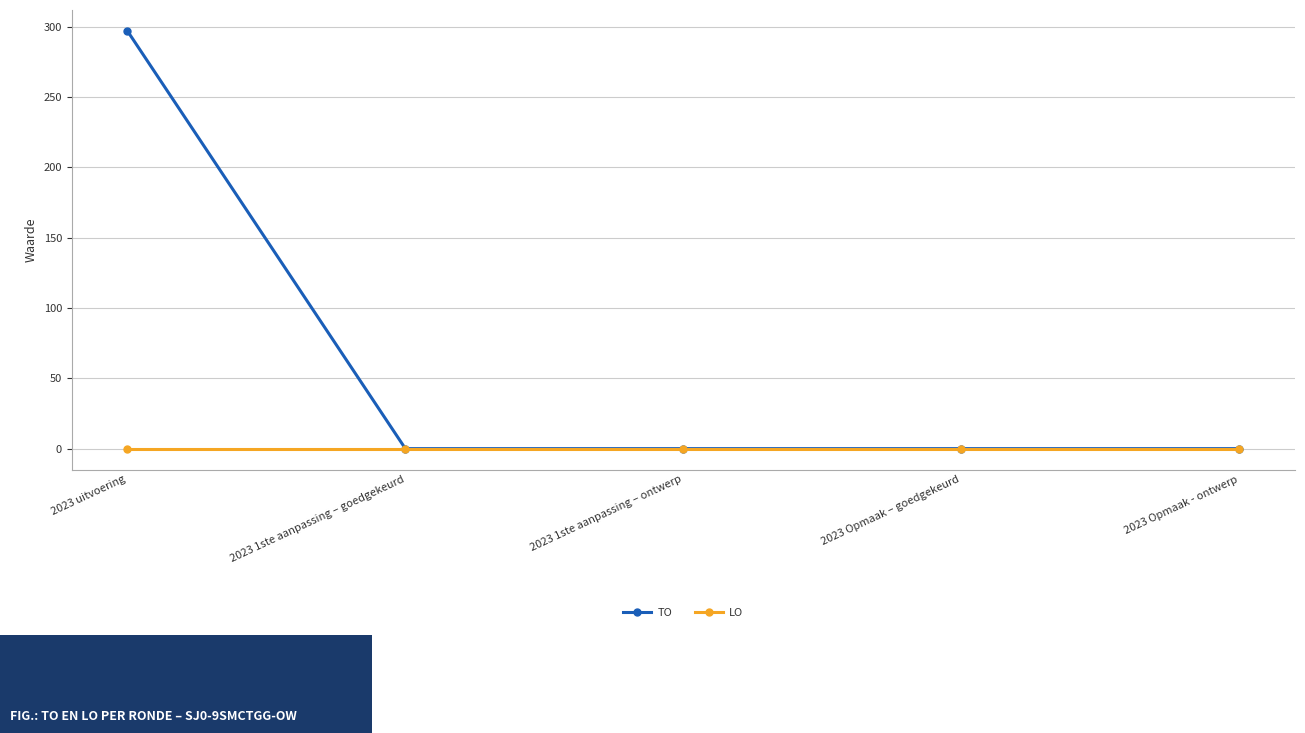

The value of LO at 2023 Opmaak – goedgekeurd is 0. True or false?

True